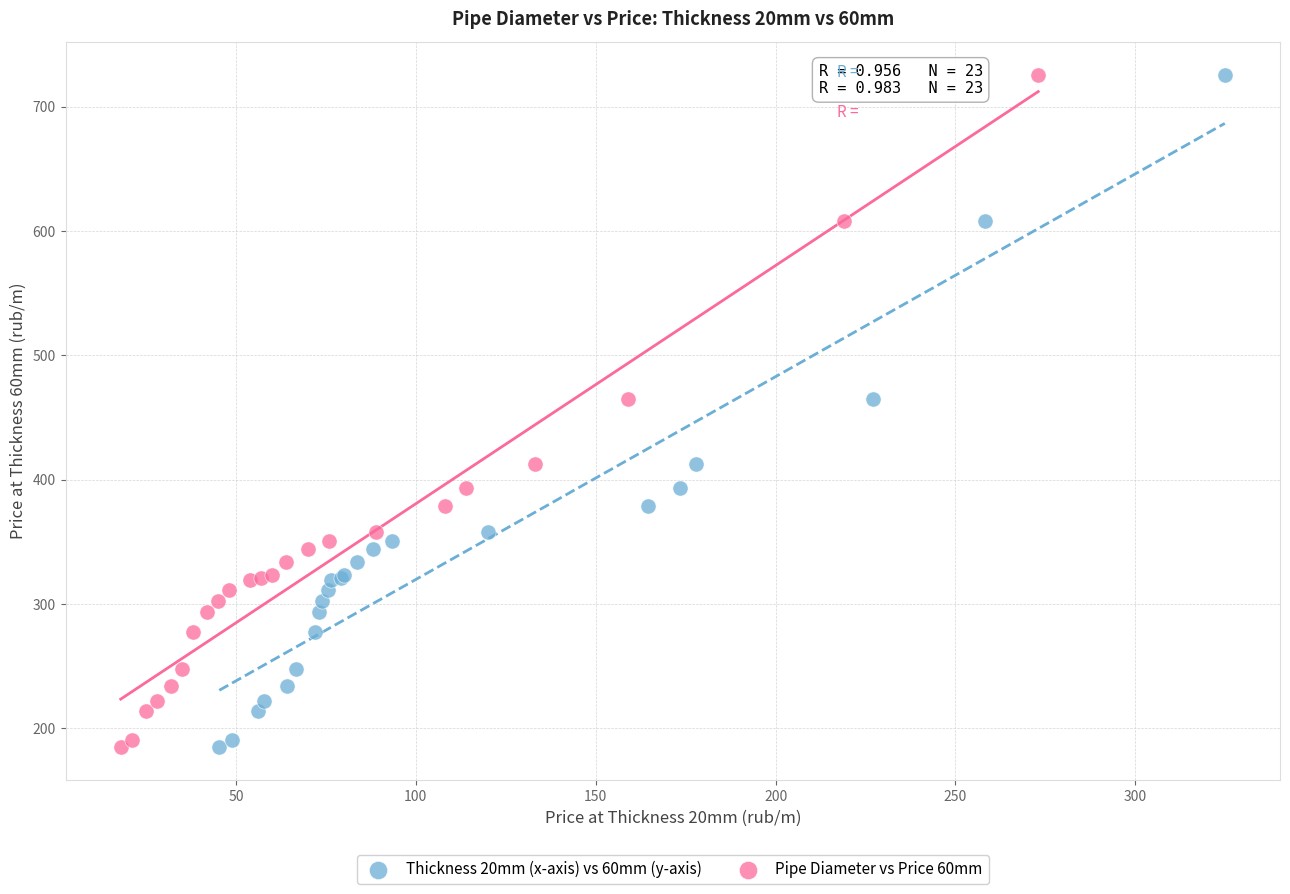

What are all the series names shown in the legend?

Thickness 20mm (x-axis) vs 60mm (y-axis), Pipe Diameter vs Price 60mm